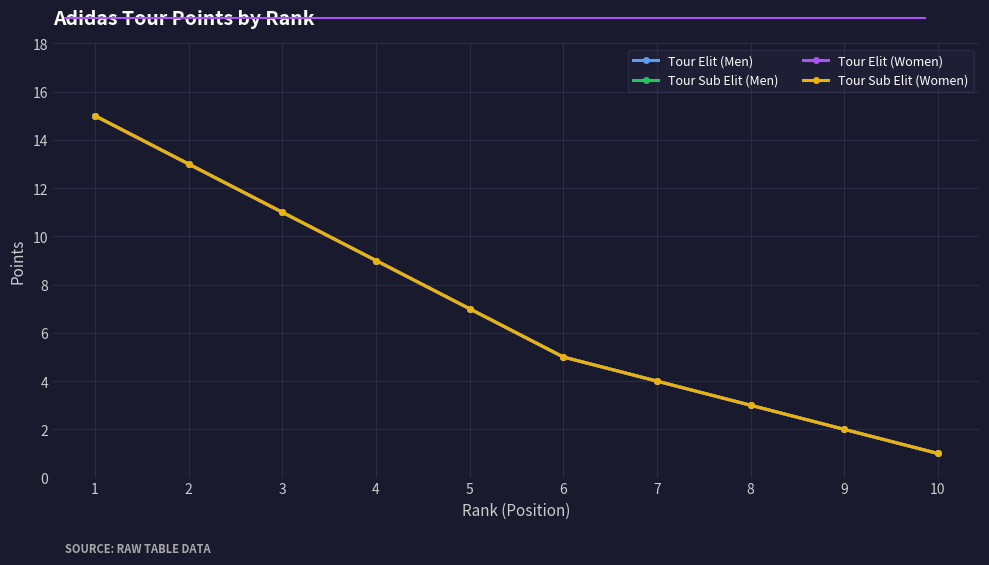

The Tour Sub Elit (Women) series shows 5 at 6. True or false?

True